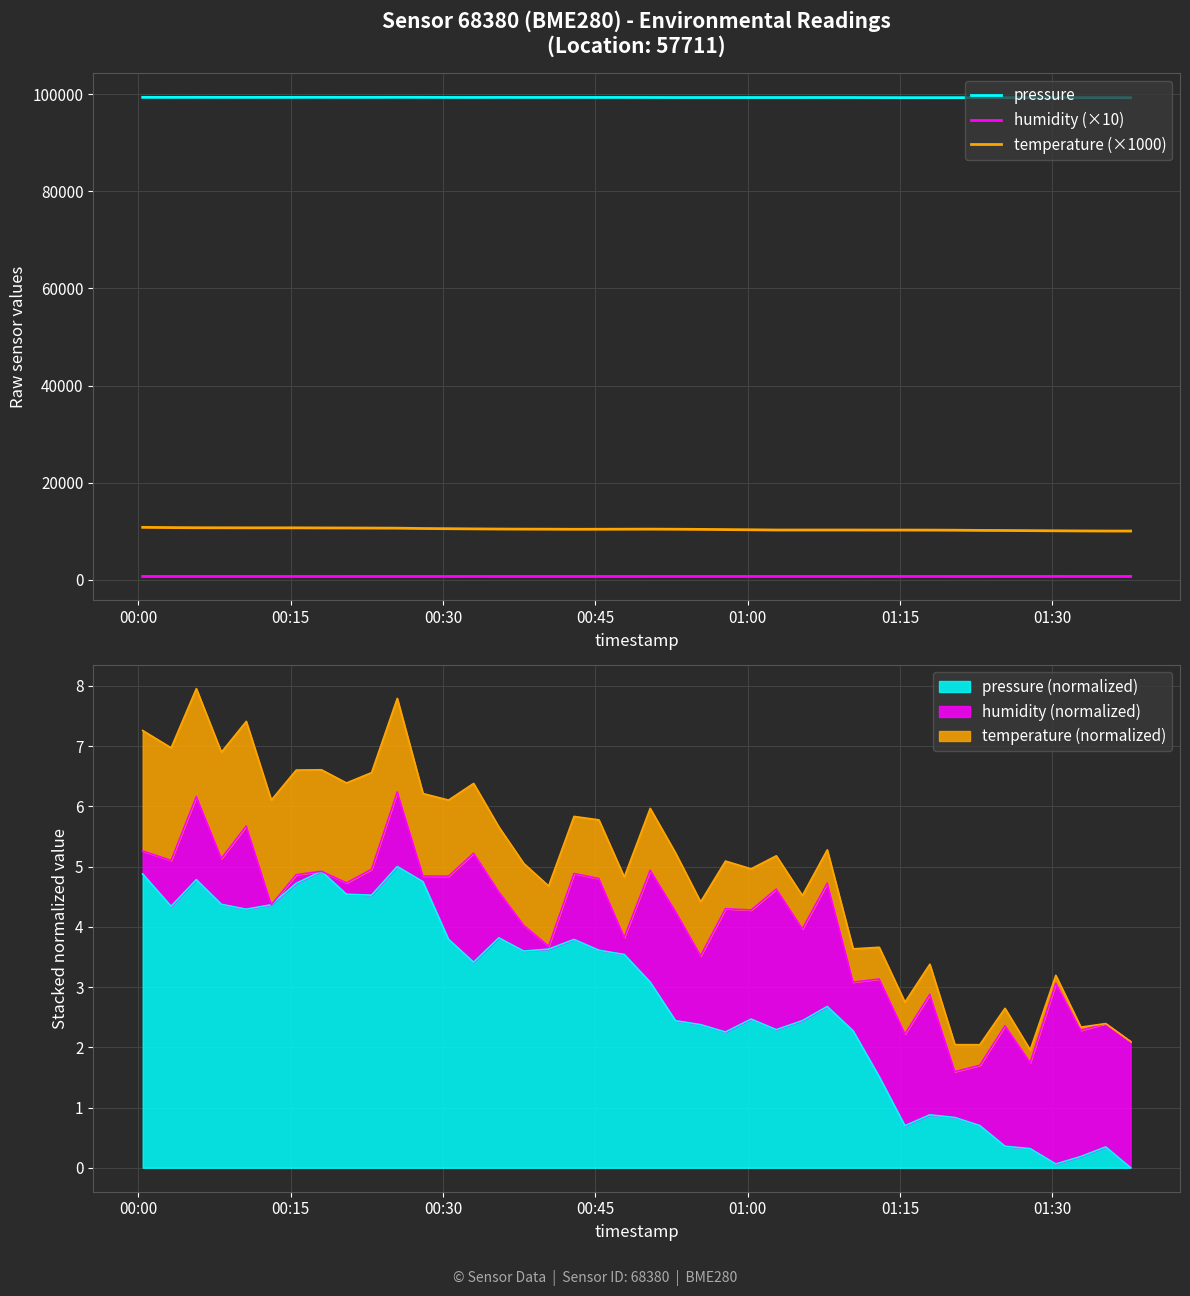

What is the difference between the maximum and second lowest values in the humidity (×10) series?

6.3